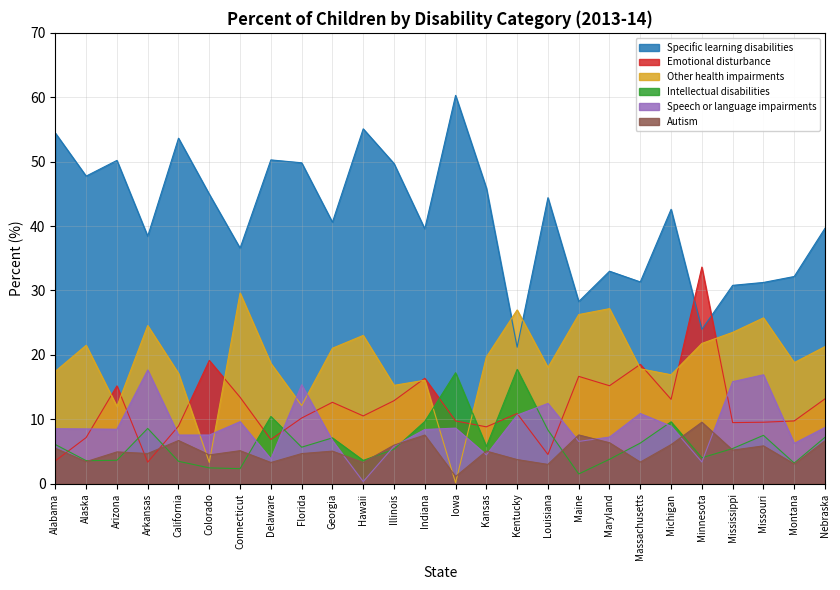

At Indiana, list the series in order from smallest to largest.

Autism, Speech or language impairments, Intellectual disabilities, Other health impairments, Emotional disturbance, Specific learning disabilities